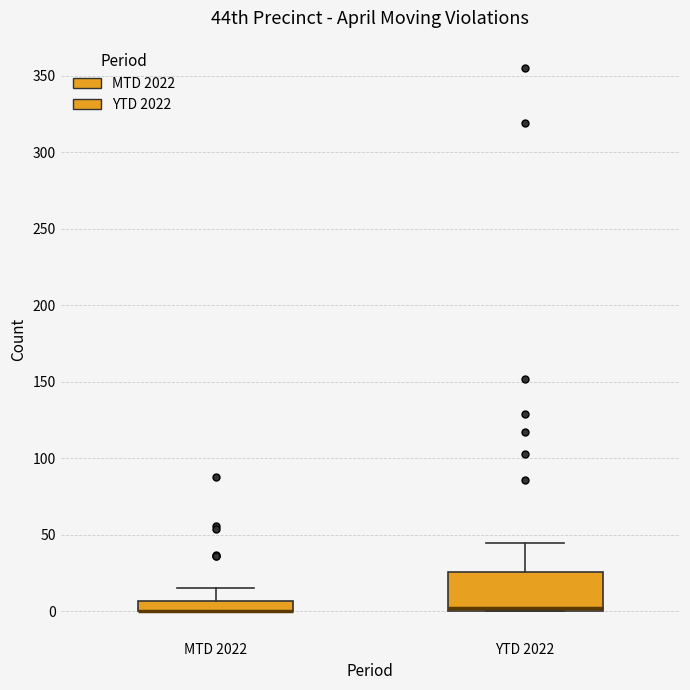

Which box is the tallest, from its lower edge to its upper edge?

YTD 2022